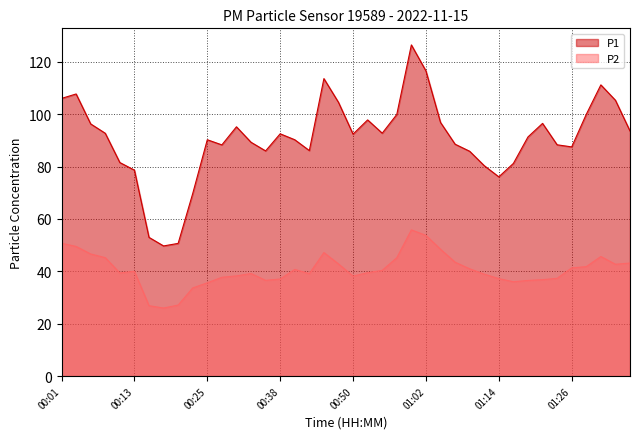

Count the number of data series in this chart.

2